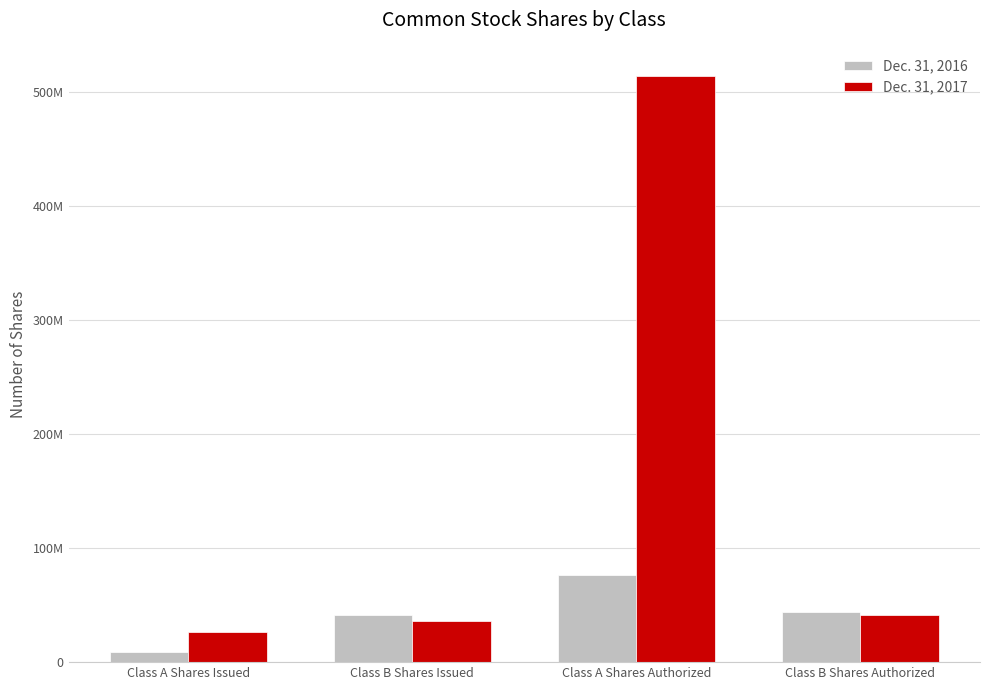

True or false: Dec. 31, 2016 has a value of 44000000 at Class B Shares Authorized.

True